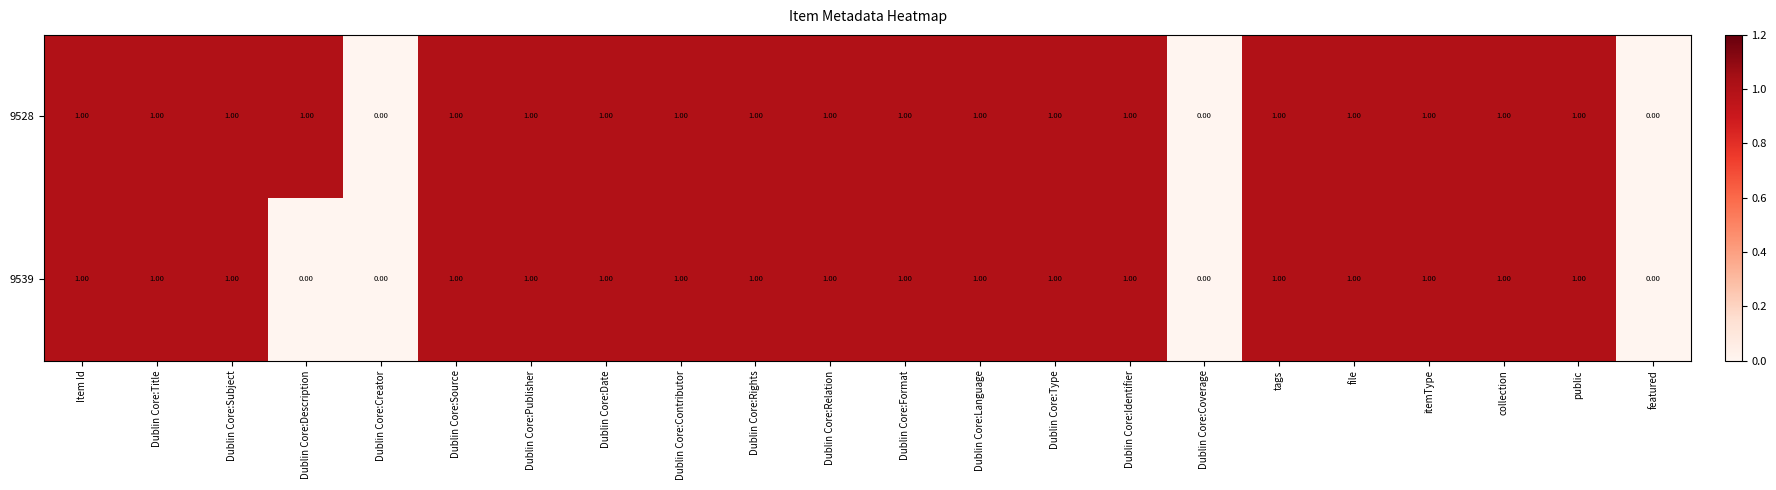

Which series has the largest total across all categories?

9528